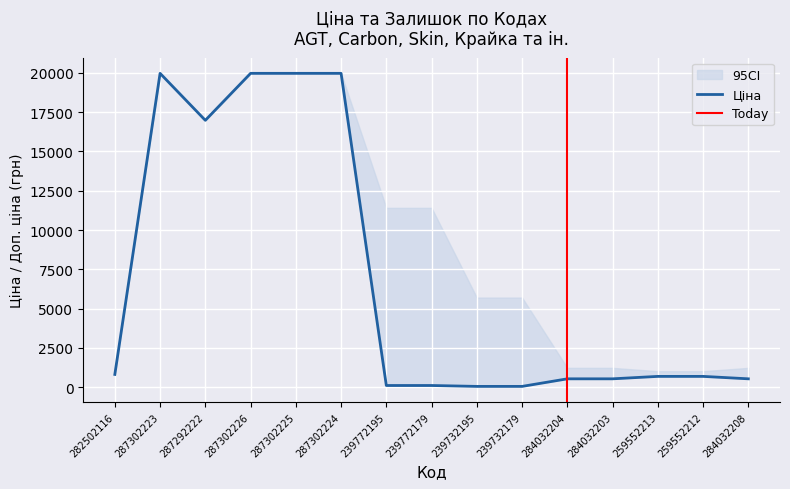

What is the sum of the Залишок values at 284032208 and 259552212?

2734.0